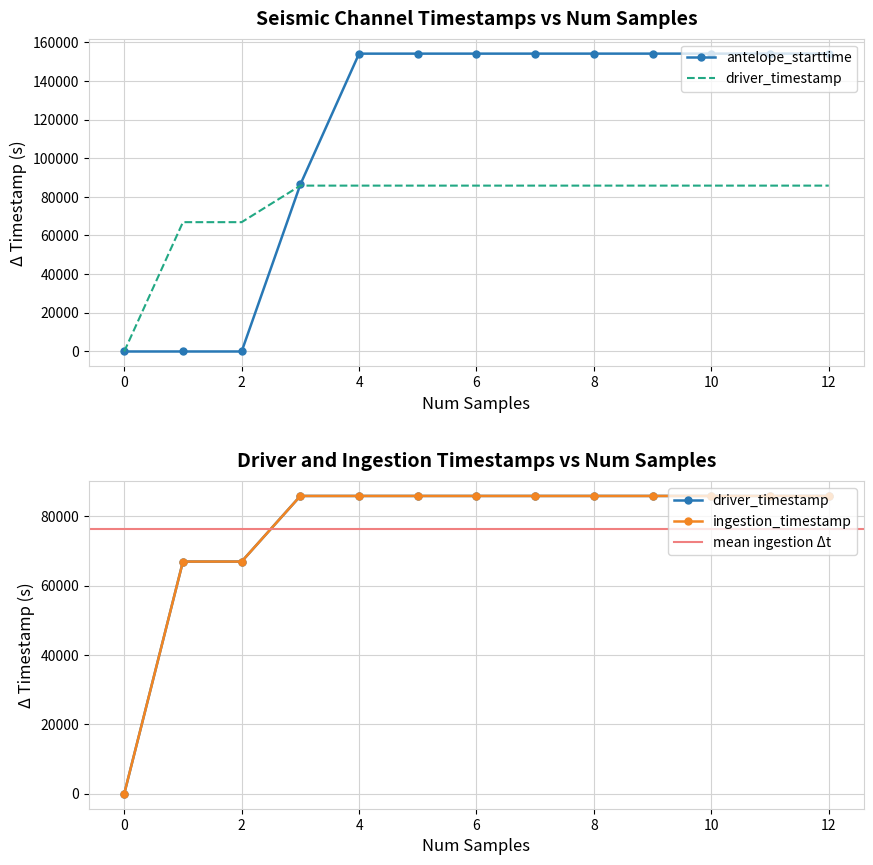

The value of driver_timestamp at 10 is 85800.3. True or false?

True